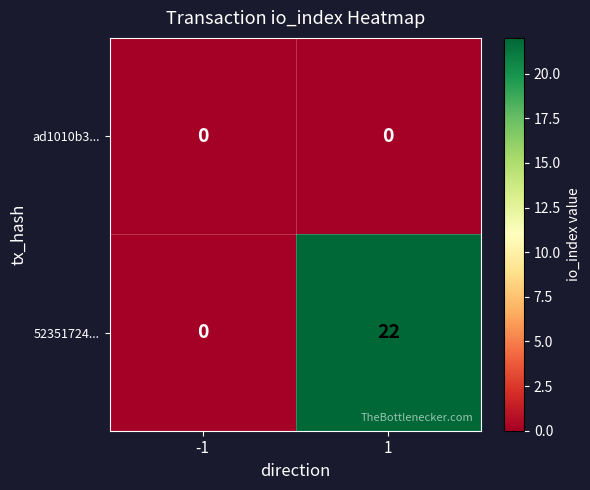

Which series has the largest total across all categories?

52351724...